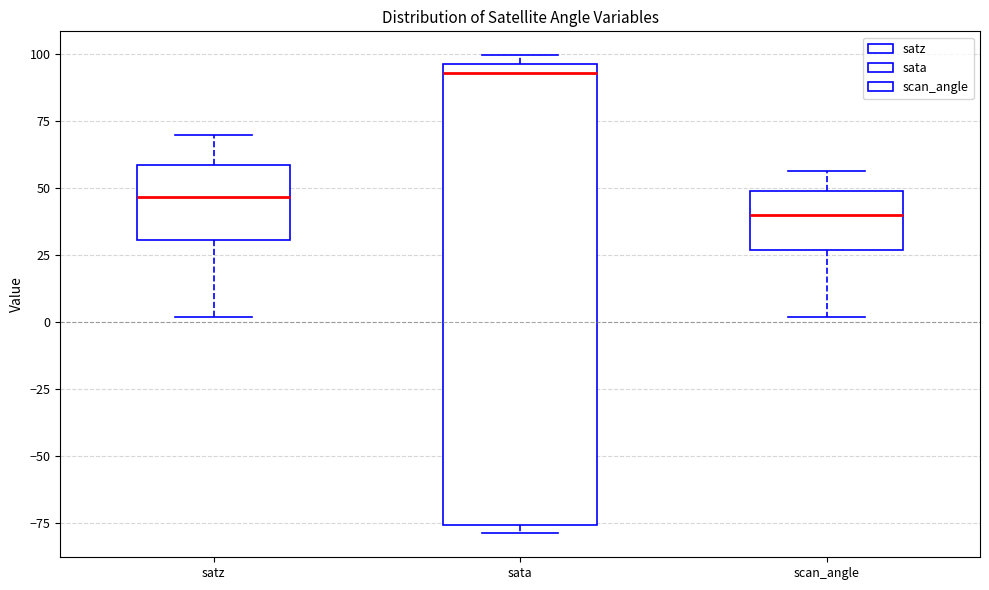

Which box is the tallest, from its lower edge to its upper edge?

sata